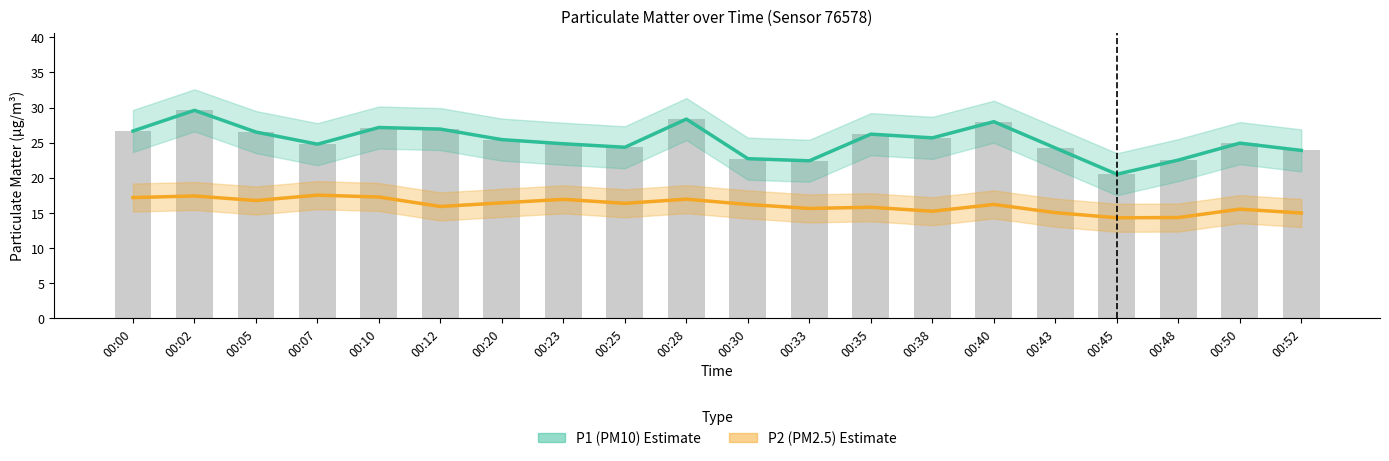

How many data points in P2 (PM2.5) are above 16?

11